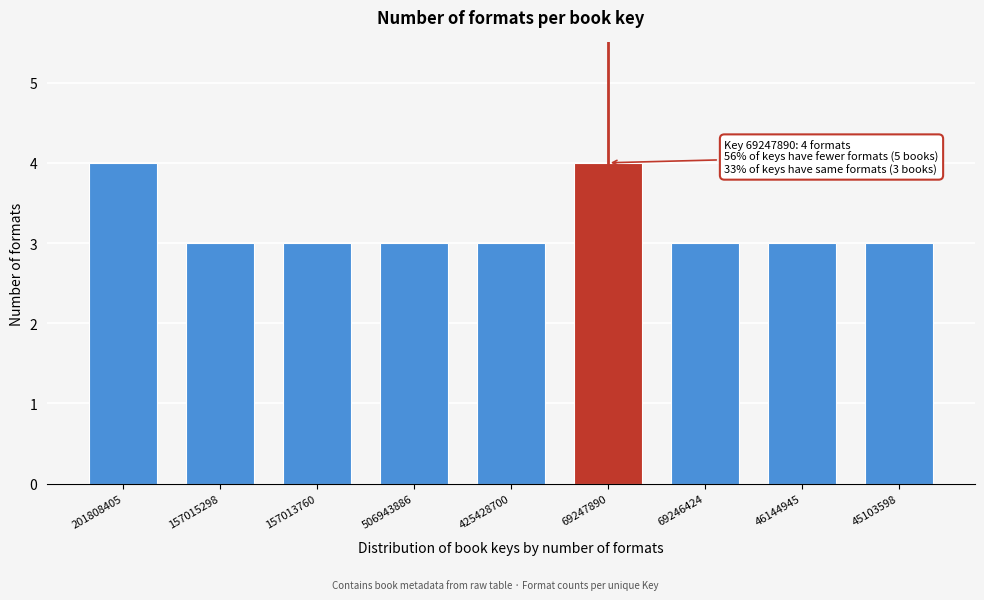

Reading left to right, list all the values displayed in this chart.

4	3	3	3	3	4	3	3	3